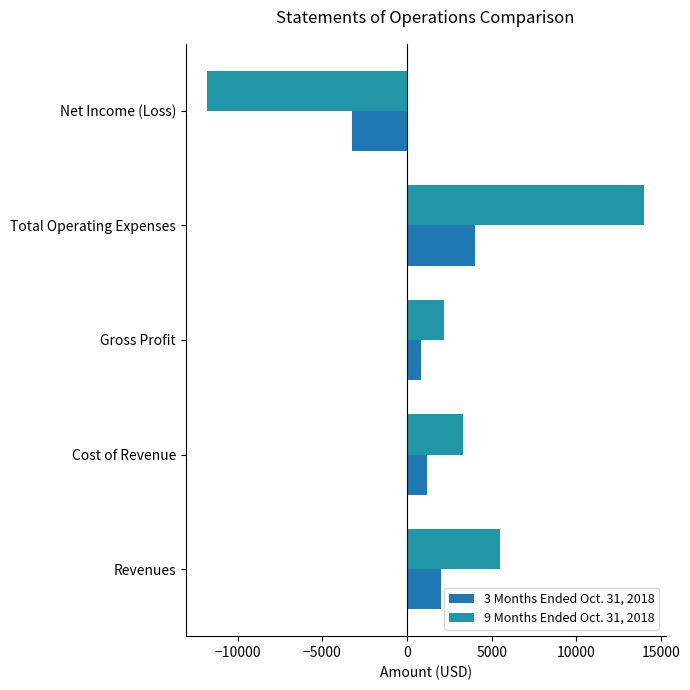

How many data points in 3 Months Ended Oct. 31, 2018 are less than 1200?

2